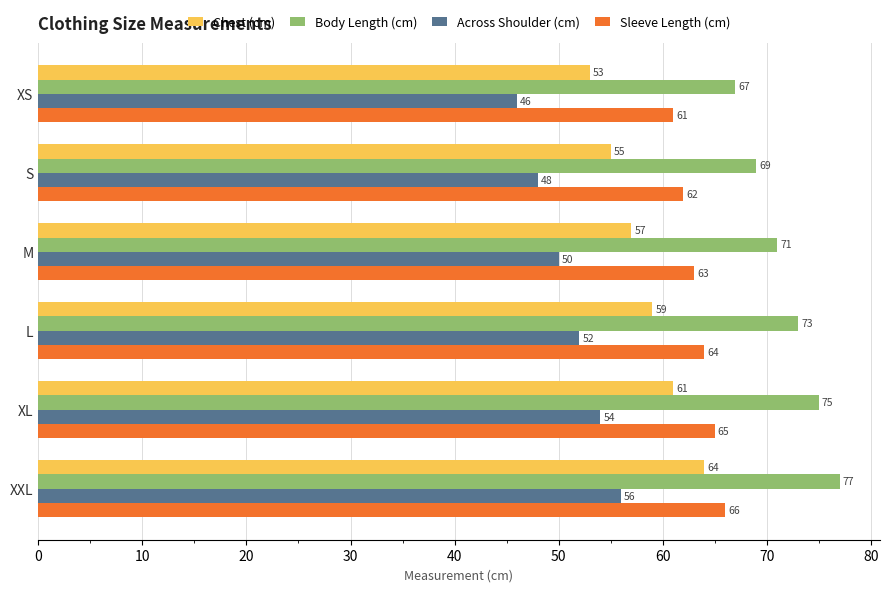

At which label is Sleeve Length (cm) closest to 63?

M